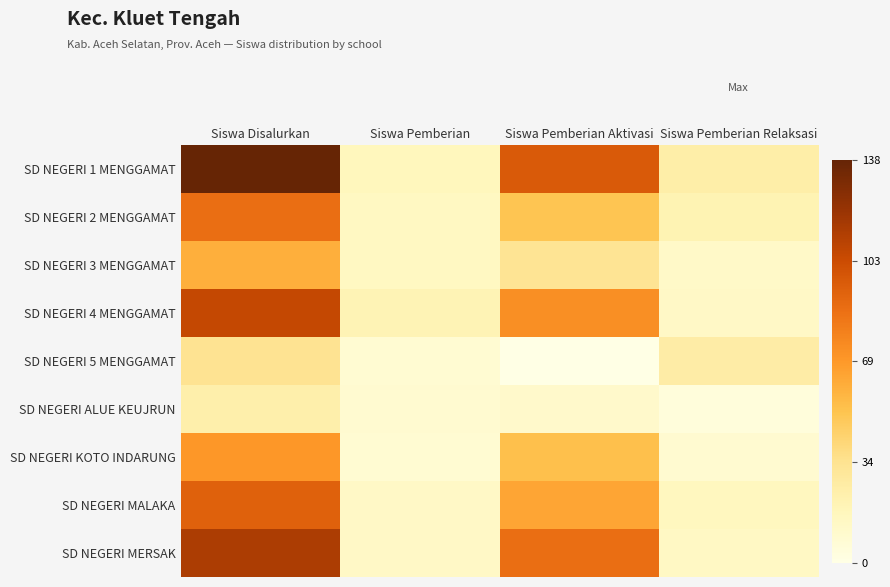

Reading left to right, extract all data points from this chart.

SD NEGERI 1 MENGGAMAT: Siswa Disalurkan=138	Siswa Pemberian=17	Siswa Pemberian Aktivasi=96	Siswa Pemberian Relaksasi=25
SD NEGERI 2 MENGGAMAT: Siswa Disalurkan=87	Siswa Pemberian=15	Siswa Pemberian Aktivasi=51	Siswa Pemberian Relaksasi=21
SD NEGERI 3 MENGGAMAT: Siswa Disalurkan=60	Siswa Pemberian=15	Siswa Pemberian Aktivasi=33	Siswa Pemberian Relaksasi=12
SD NEGERI 4 MENGGAMAT: Siswa Disalurkan=106	Siswa Pemberian=20	Siswa Pemberian Aktivasi=73	Siswa Pemberian Relaksasi=13
SD NEGERI 5 MENGGAMAT: Siswa Disalurkan=34	Siswa Pemberian=8	Siswa Pemberian Aktivasi=0	Siswa Pemberian Relaksasi=26
SD NEGERI ALUE KEUJRUN: Siswa Disalurkan=24	Siswa Pemberian=9	Siswa Pemberian Aktivasi=11	Siswa Pemberian Relaksasi=4
SD NEGERI KOTO INDARUNG: Siswa Disalurkan=70	Siswa Pemberian=8	Siswa Pemberian Aktivasi=53	Siswa Pemberian Relaksasi=9
SD NEGERI MALAKA: Siswa Disalurkan=93	Siswa Pemberian=13	Siswa Pemberian Aktivasi=64	Siswa Pemberian Relaksasi=16
SD NEGERI MERSAK: Siswa Disalurkan=114	Siswa Pemberian=13	Siswa Pemberian Aktivasi=87	Siswa Pemberian Relaksasi=14